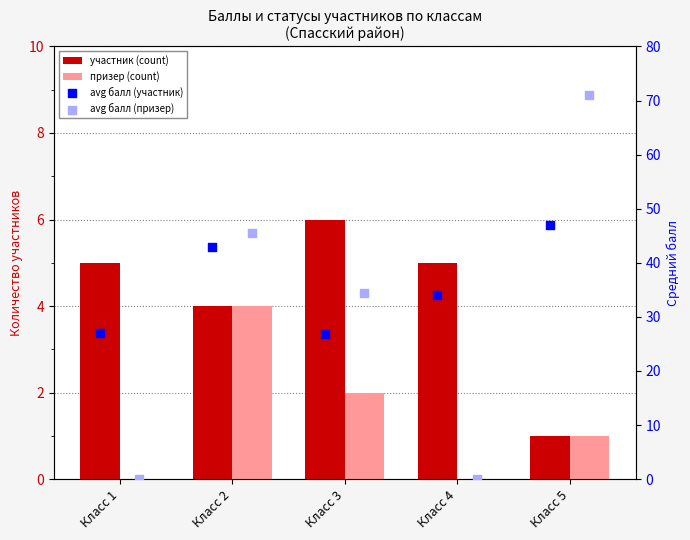

At how many categories does at least one series exceed 67?

1